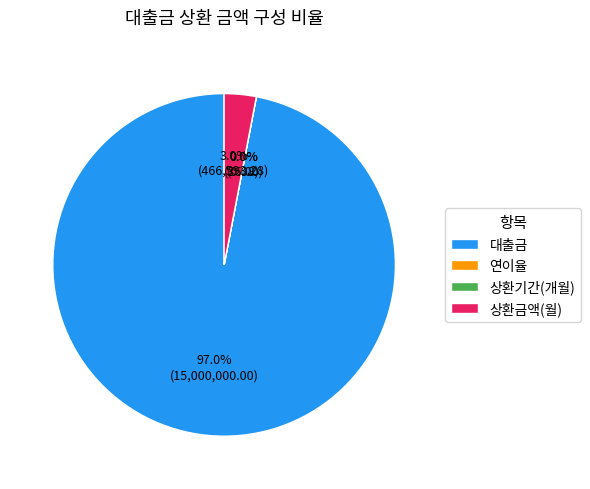

The 상환기간(개월) slice represents 0% of the pie. True or false?

True